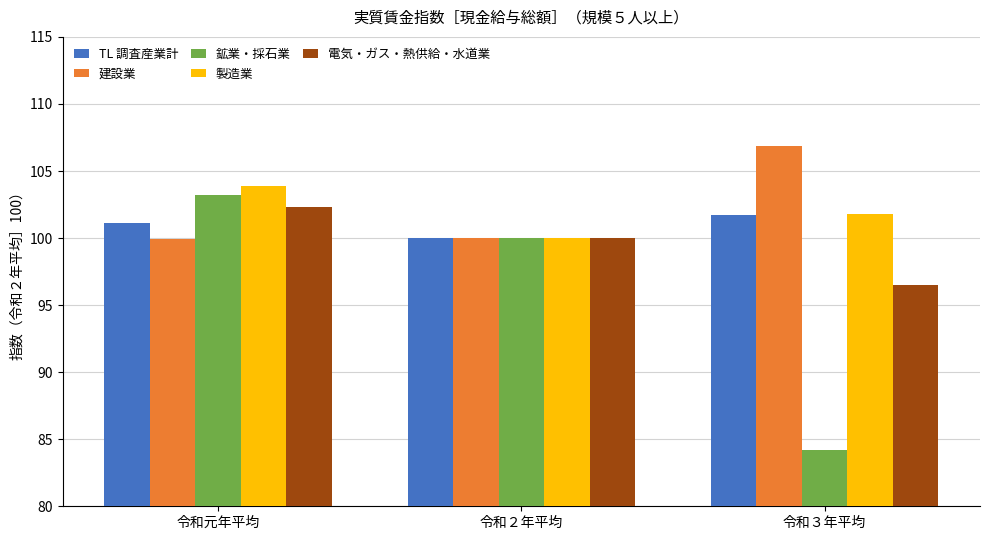

What is the value of the 鉱業・採石業 bar at the 3rd from the left?

84.2